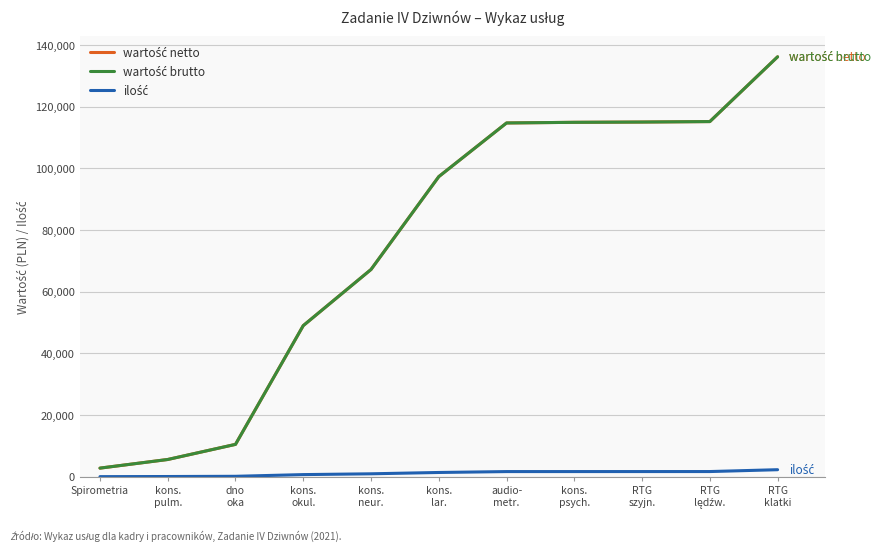

Between RTG
klatki and dno
oka, which is larger?

RTG
klatki